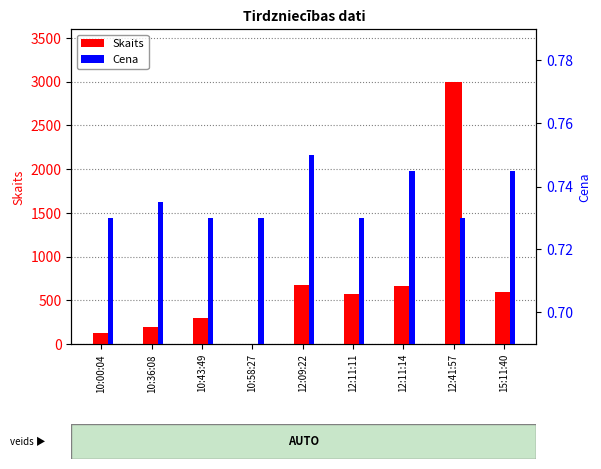

Which series has the widest spread of values?

Skaits